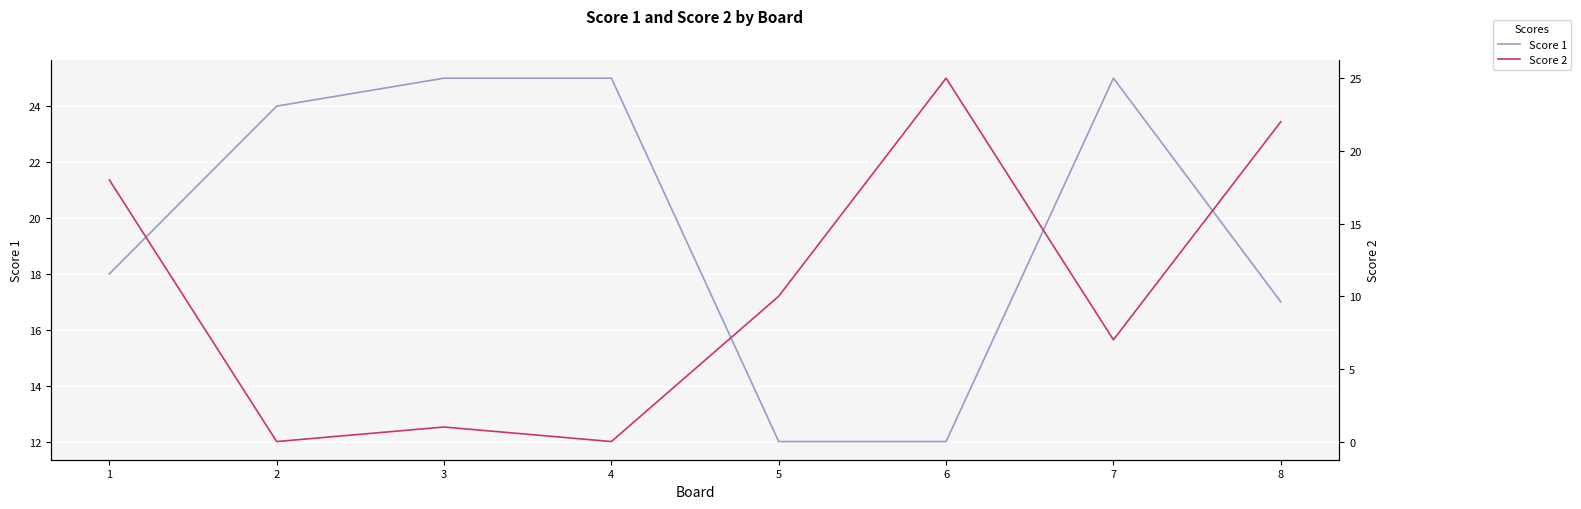

Which category has the highest value in the Score 2 series?

6